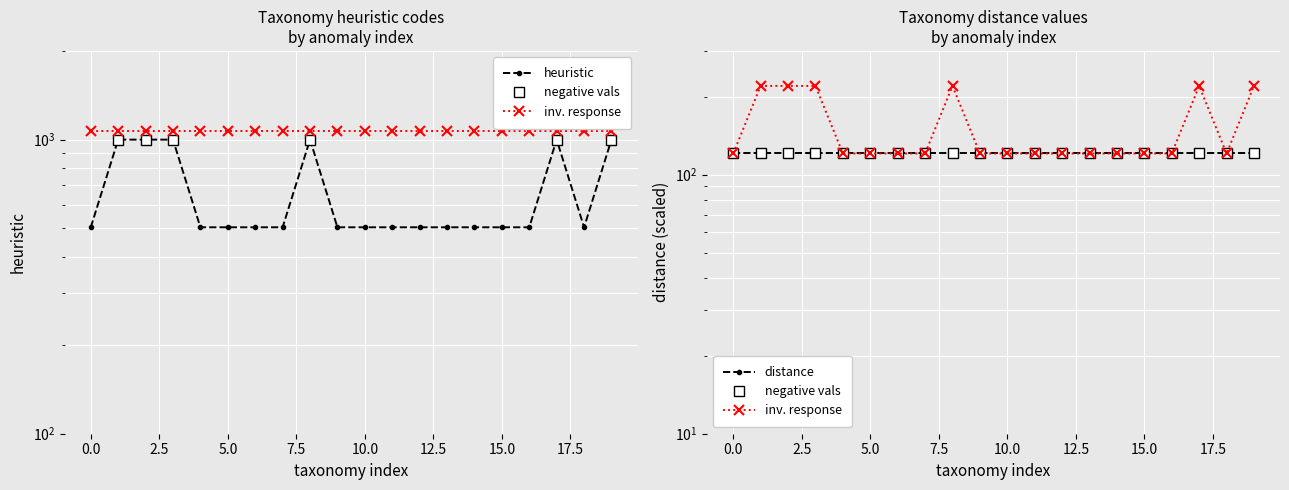

True or false: inv. response has more than 2 points higher than both neighbors.

False